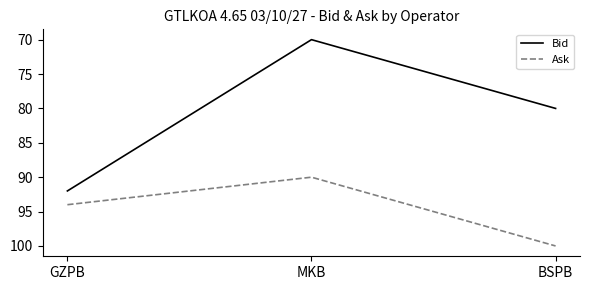

At how many categories does at least one series exceed 87?

3